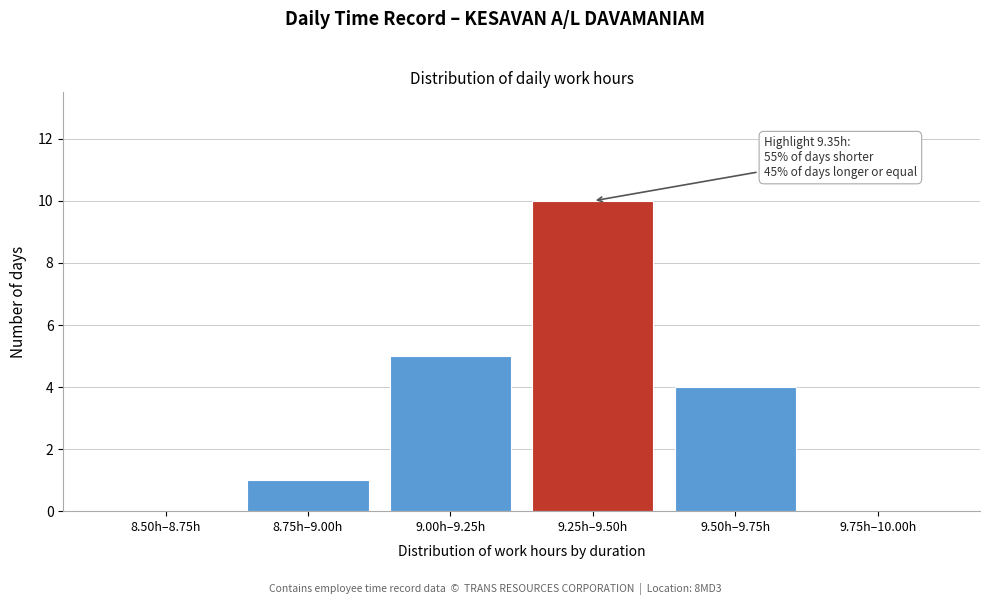

Reading left to right, what are all the values shown in this chart?

8.50h–8.75h=0	8.75h–9.00h=1	9.00h–9.25h=5	9.25h–9.50h=10	9.50h–9.75h=4	9.75h–10.00h=0